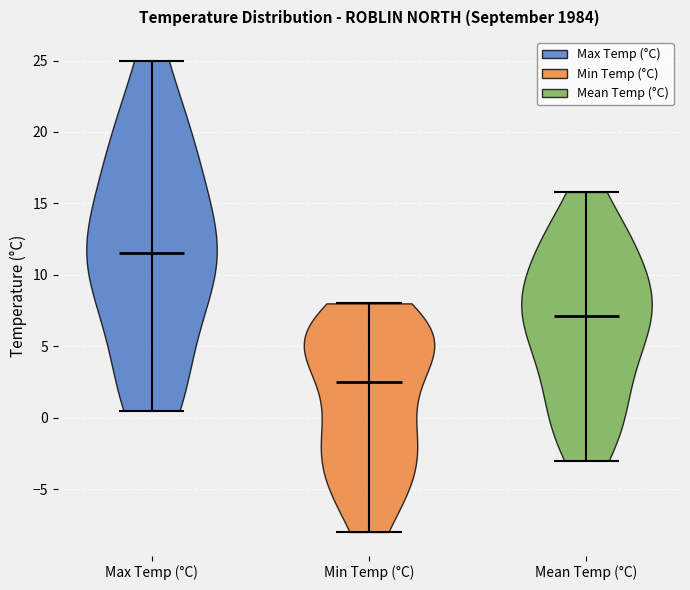

What is the highest point the violin for Max Temp (°C) reaches on the y-axis? The values are not printed on the chart, so give them approximately, as read against the axis.

25.0